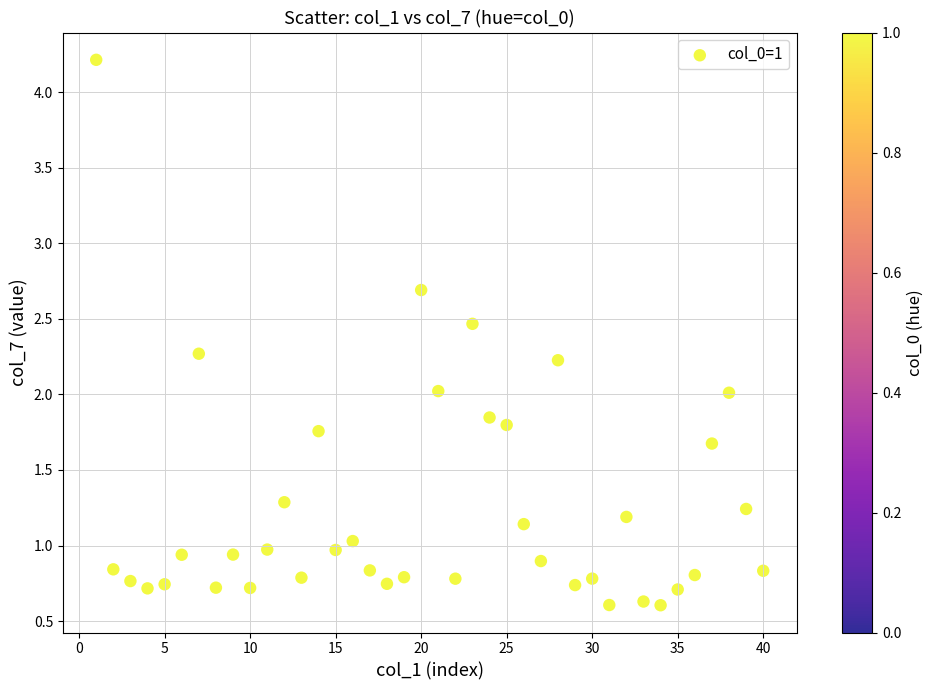

What is the range of Y values (max minus min)?

3.6